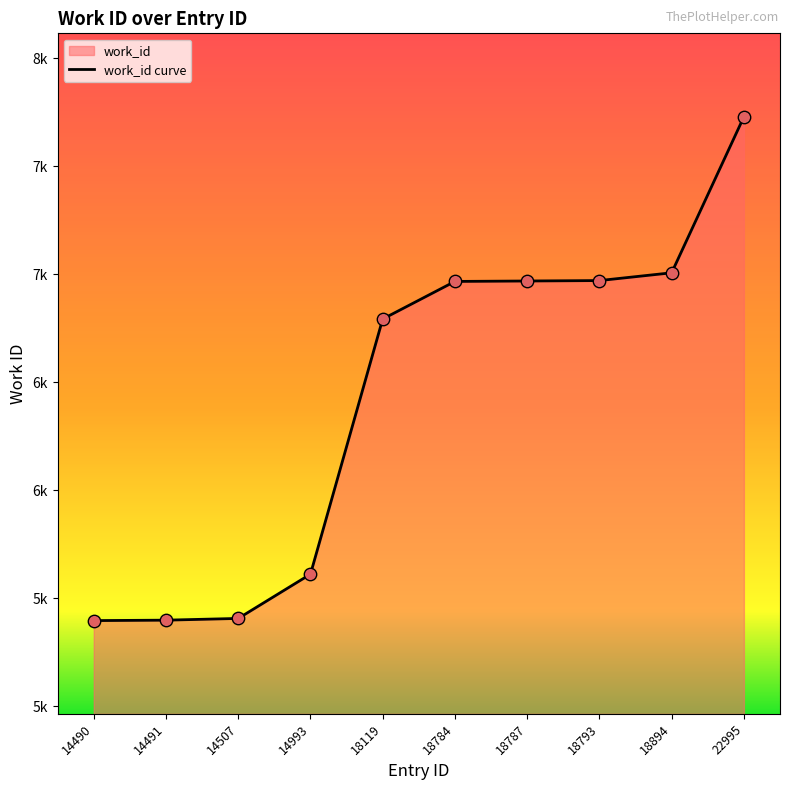

Approximately how many times larger is the value at 22995 compared to 14490?

1.4